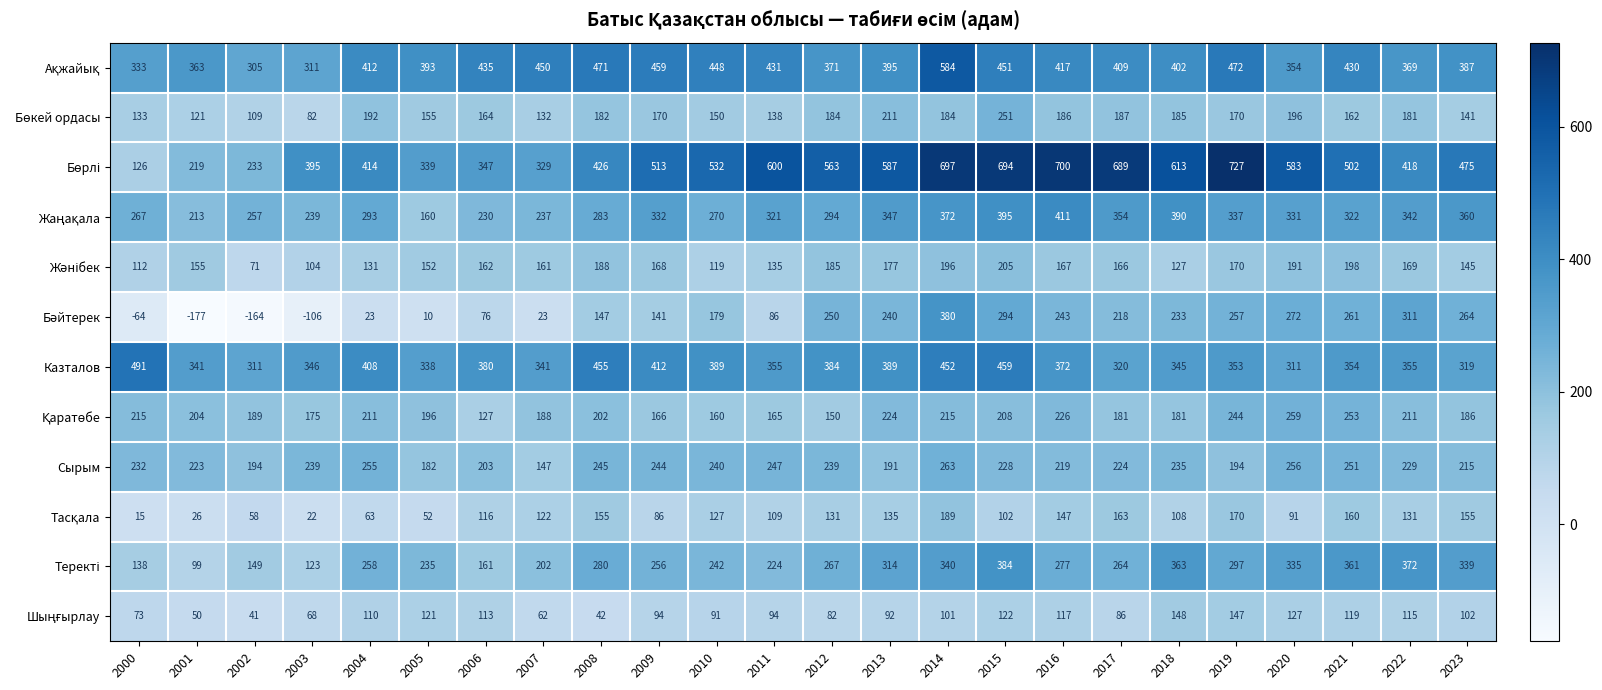

What is the smallest value displayed?

-177